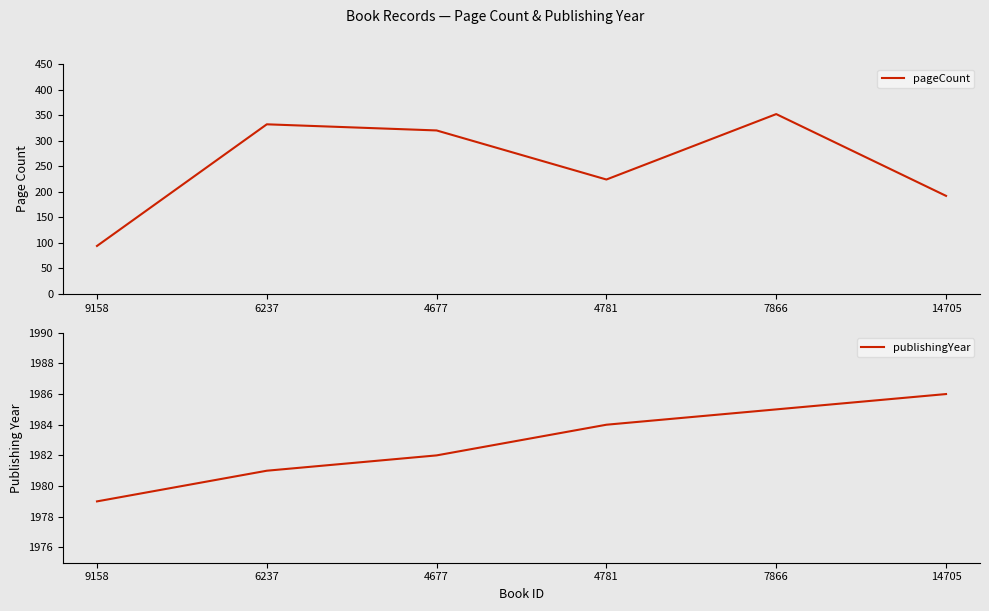

What is the difference between the highest and lowest values at 9158?

1885